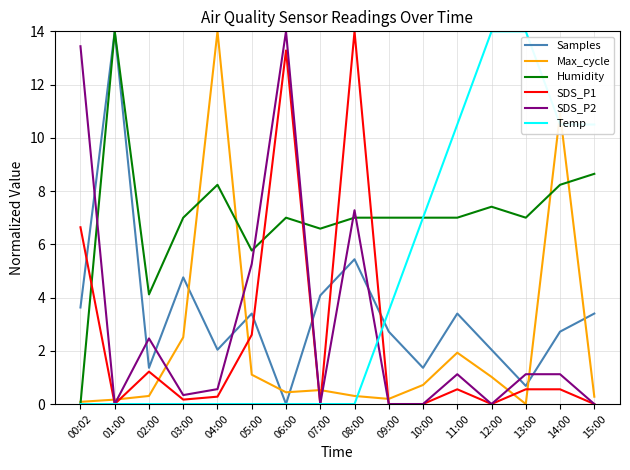

What position from the right is 06:00?

10